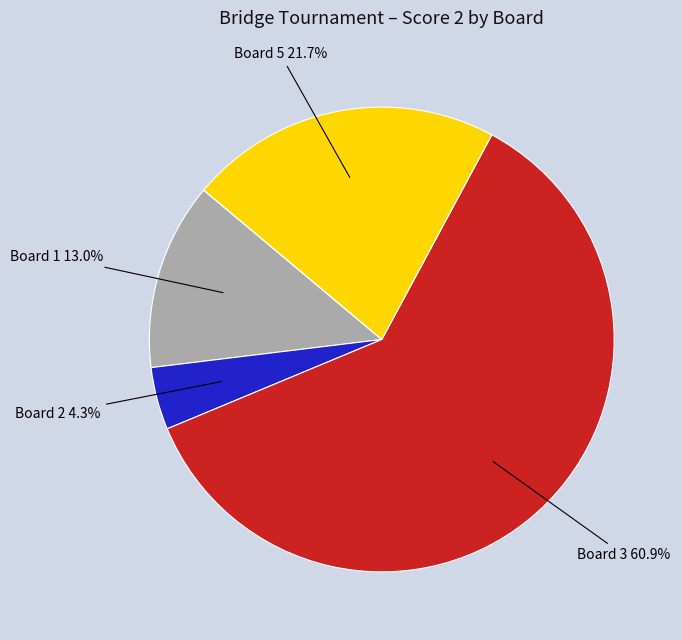

To the nearest percent, what is the average slice percentage?

17%